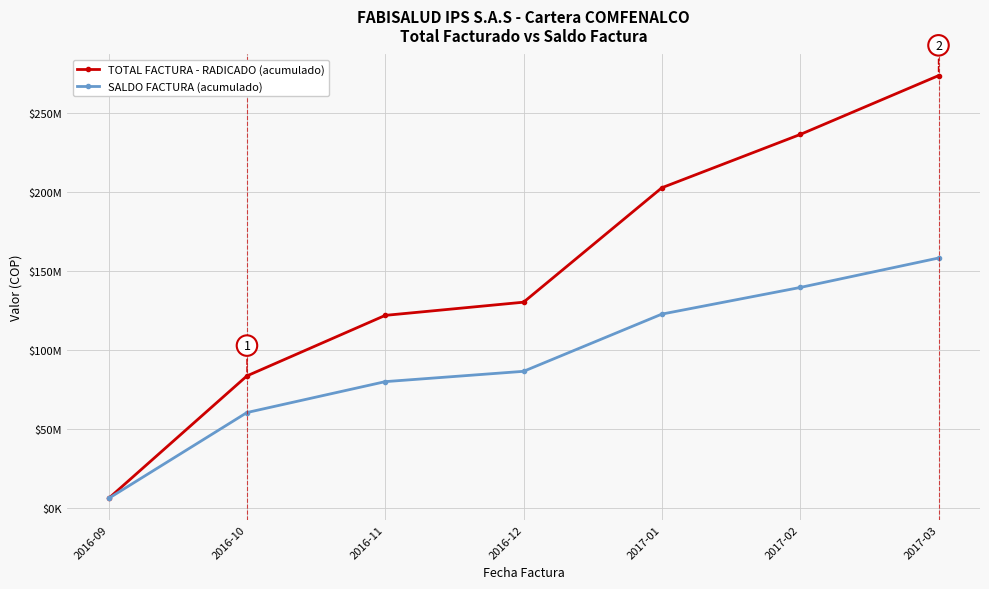

Is the value of TOTAL FACTURA - RADICADO (acumulado) at 2017-02 greater than the value of SALDO FACTURA (acumulado) at 2016-11?

Yes